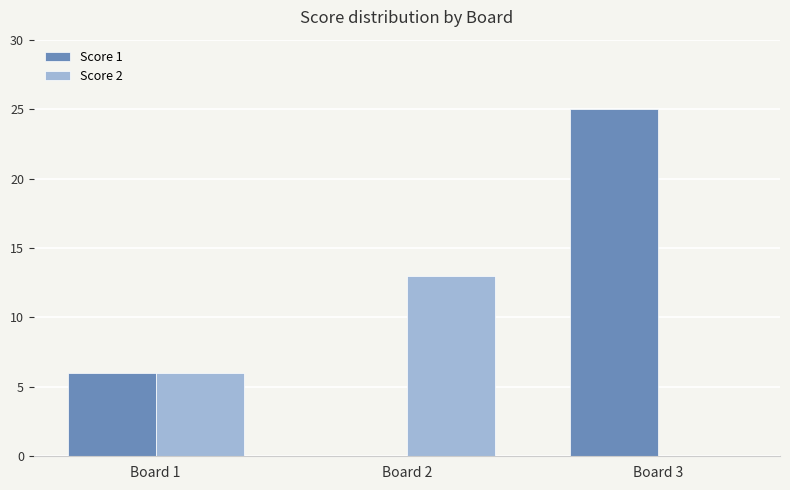

What is the difference between the Score 1 values at Board 1 and Board 2?

6